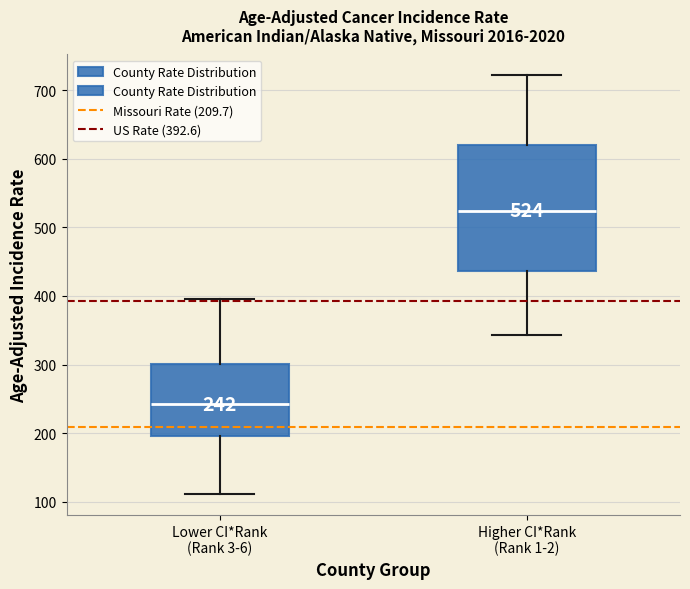

Comparing the boxes themselves (not the whiskers), which one is the tallest?

Higher CI*Rank (Rank 1-2)